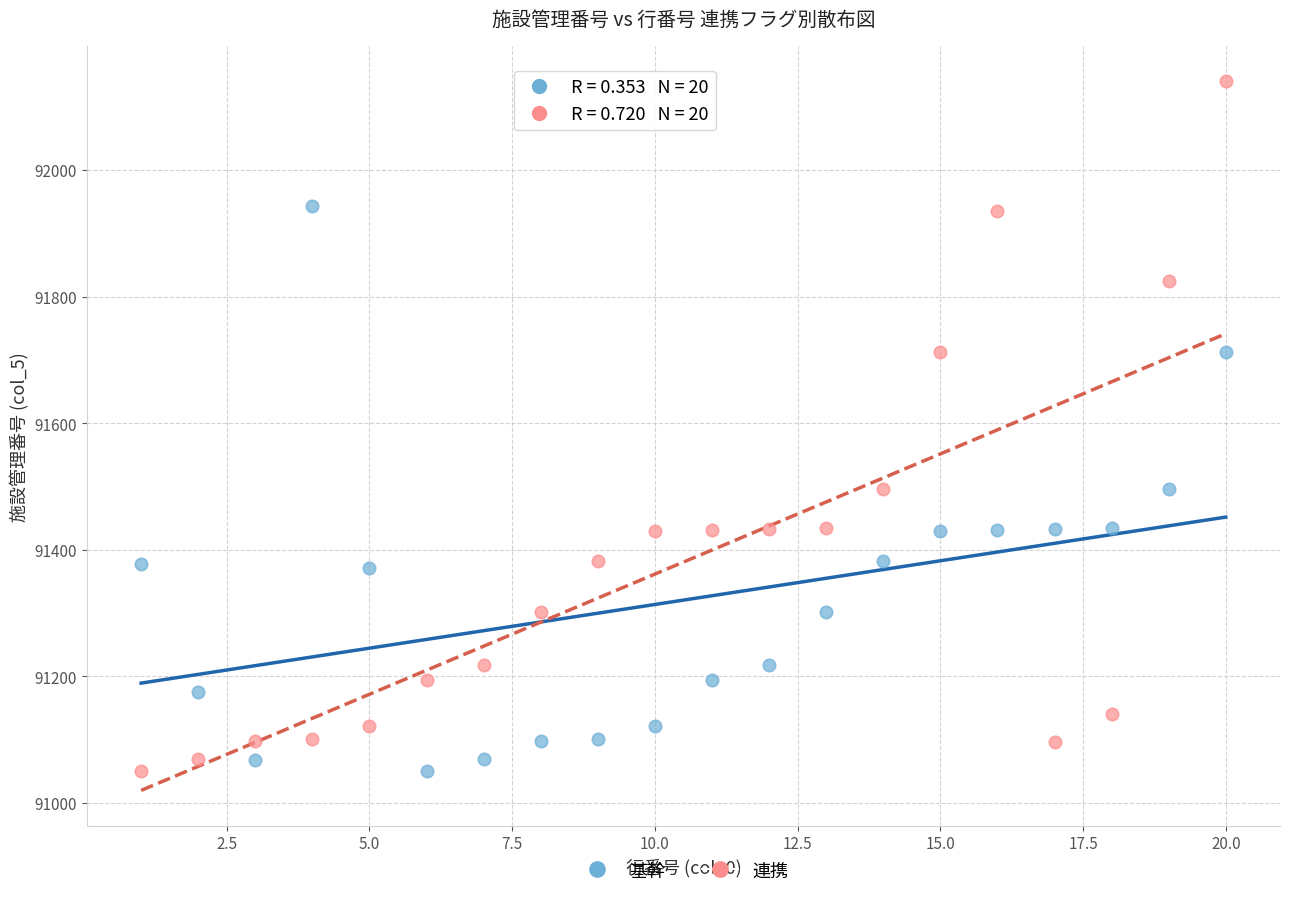

Across all data points, what is the range of Y values (max minus min)?

1089